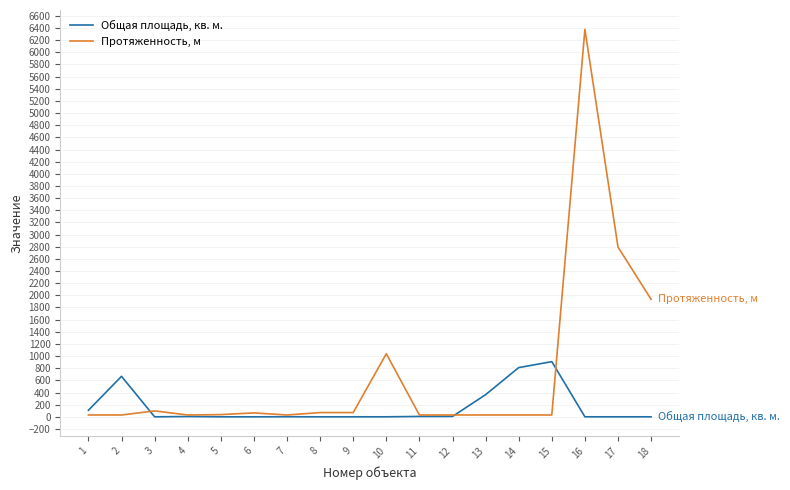

True or false: Общая площадь, кв. м. has a value of 212.5 at 2.

False